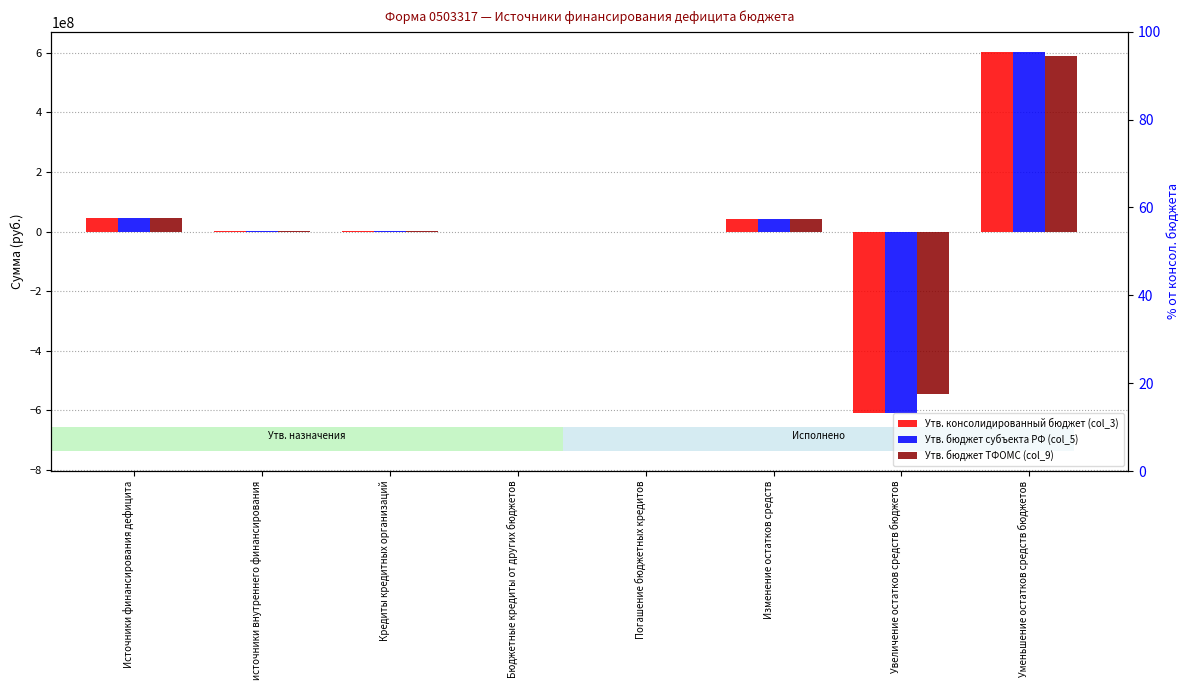

Which series has the largest range (max minus min)?

Утв. консолидированный бюджет (col_3)